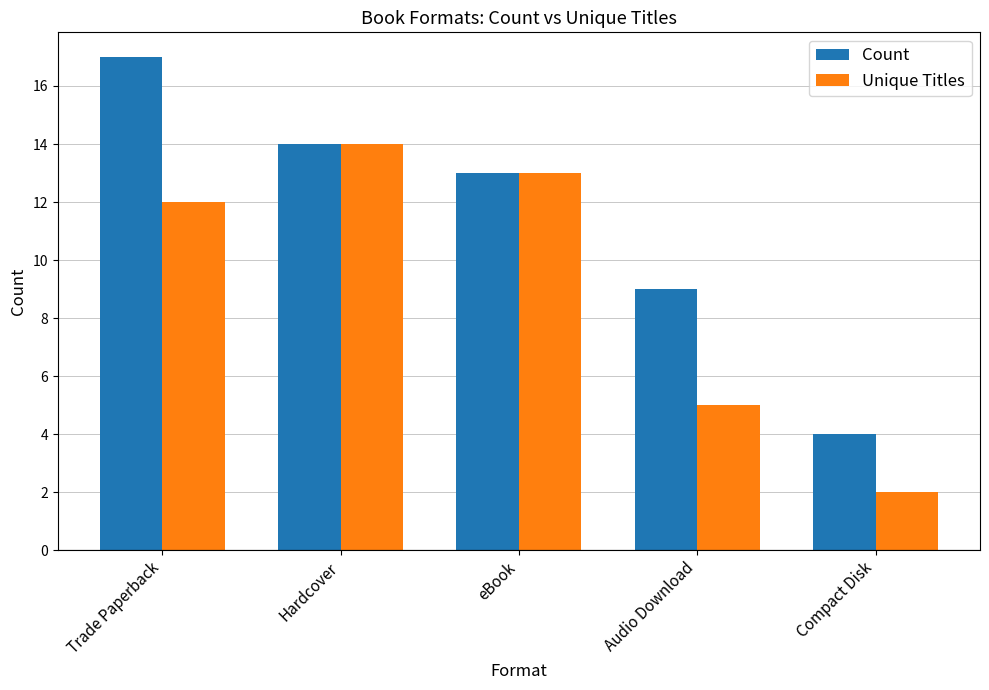

What is the sum of the Unique Titles values at Audio Download and Compact Disk?

7